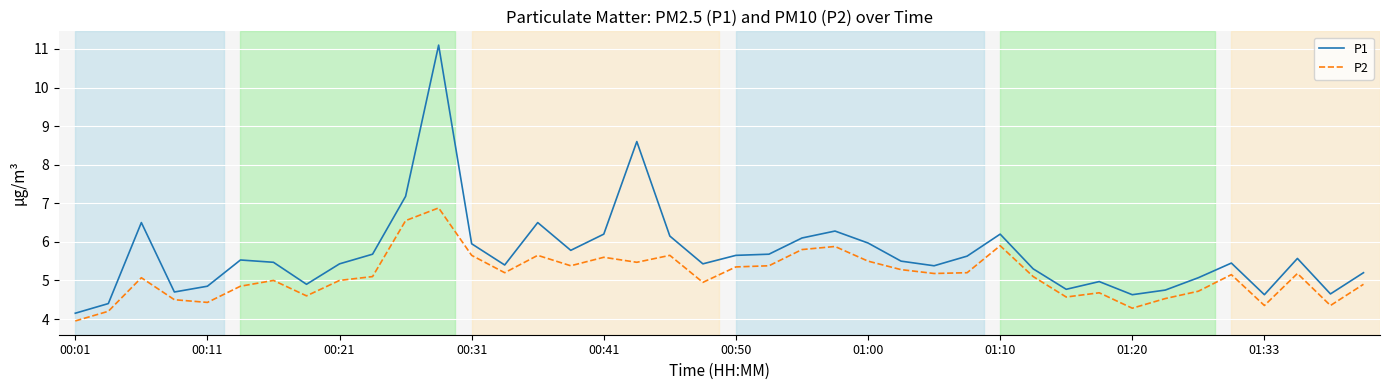

True or false: P2 and P1 intersect in this chart.

False